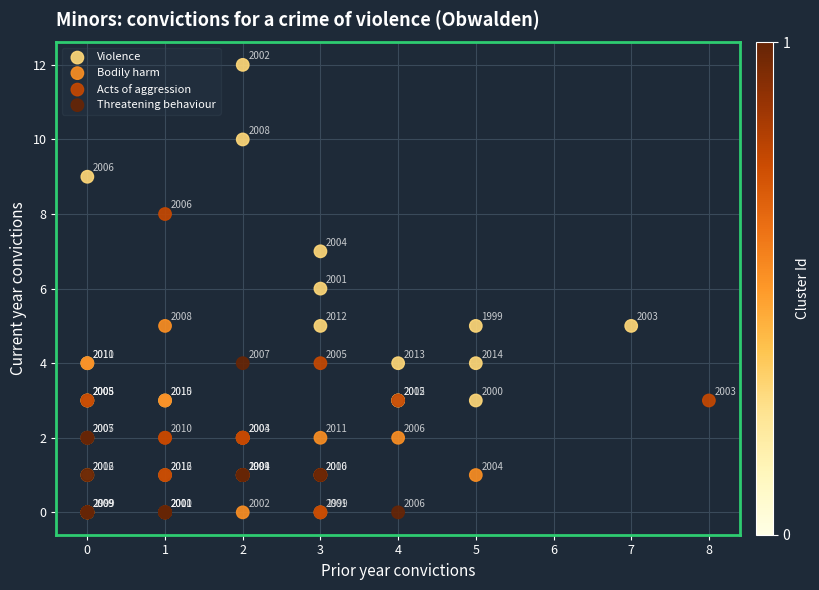

Which series has the largest Y range (max minus min)?

Violence